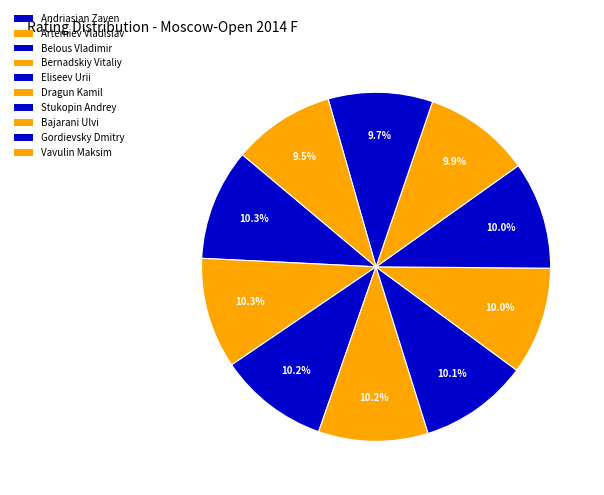

How many segments does this pie chart have?

10